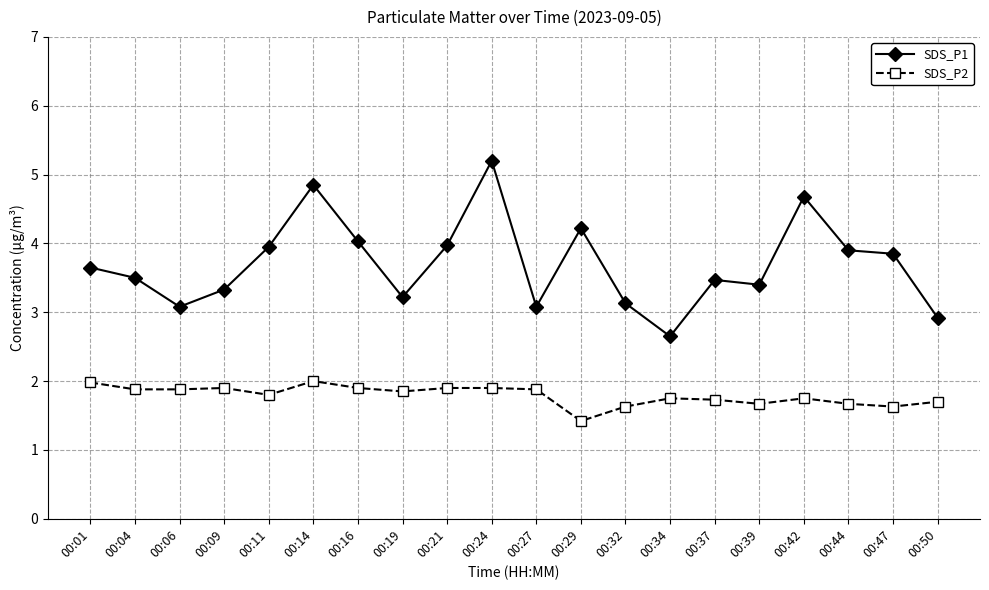

At which label does SDS_P1 first exceed 3?

00:01